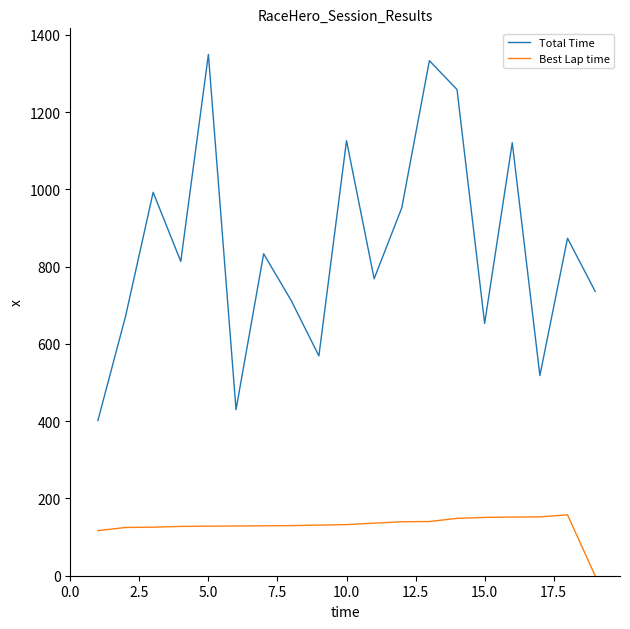

Does the chart have visible grid lines?

No